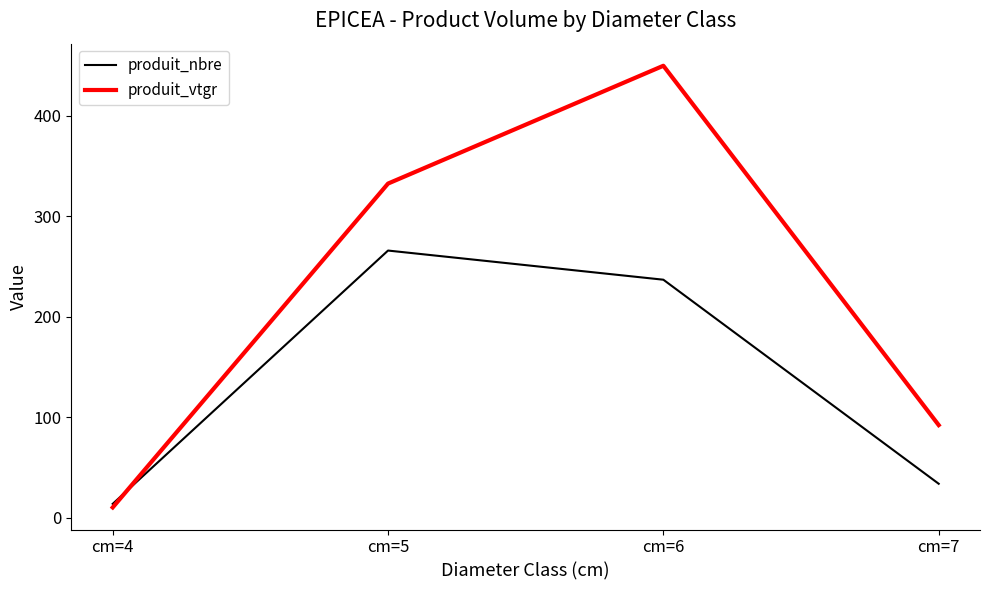

List the series in order of their overall mean, lowest first.

produit_nbre, produit_vtgr